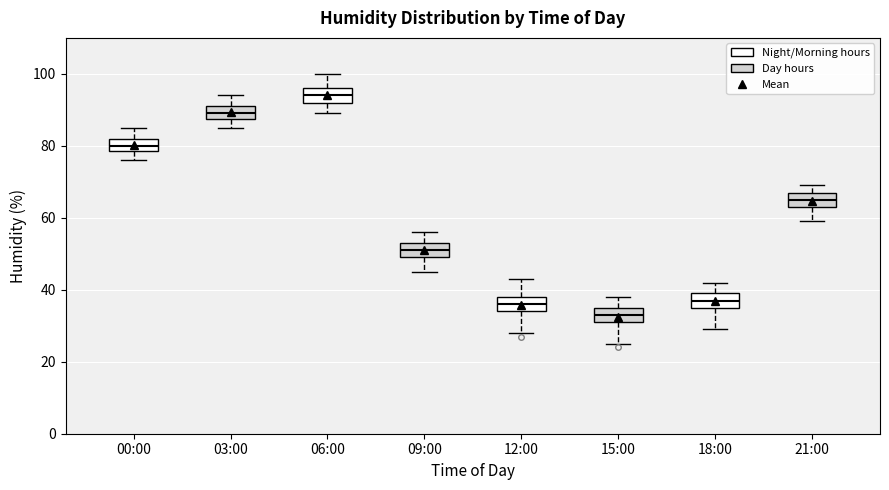

Which box's median line is the lowest?

15:00